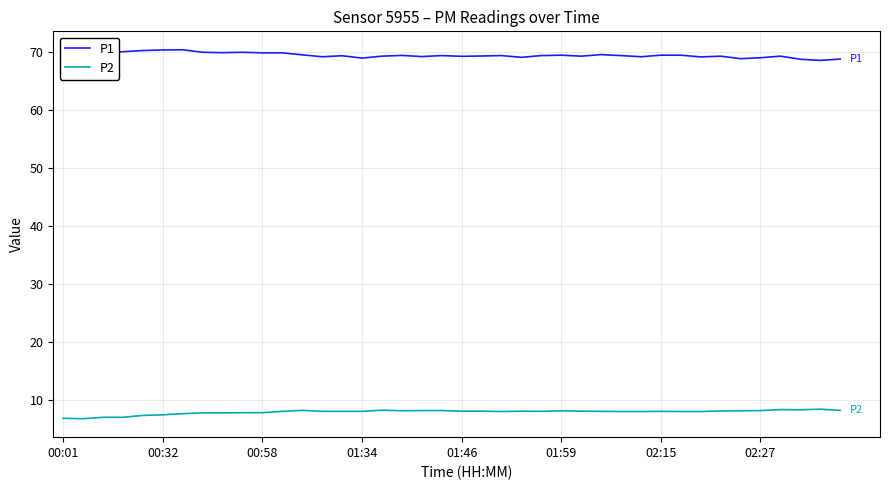

True or false: P1 and P2 cross at least once.

False